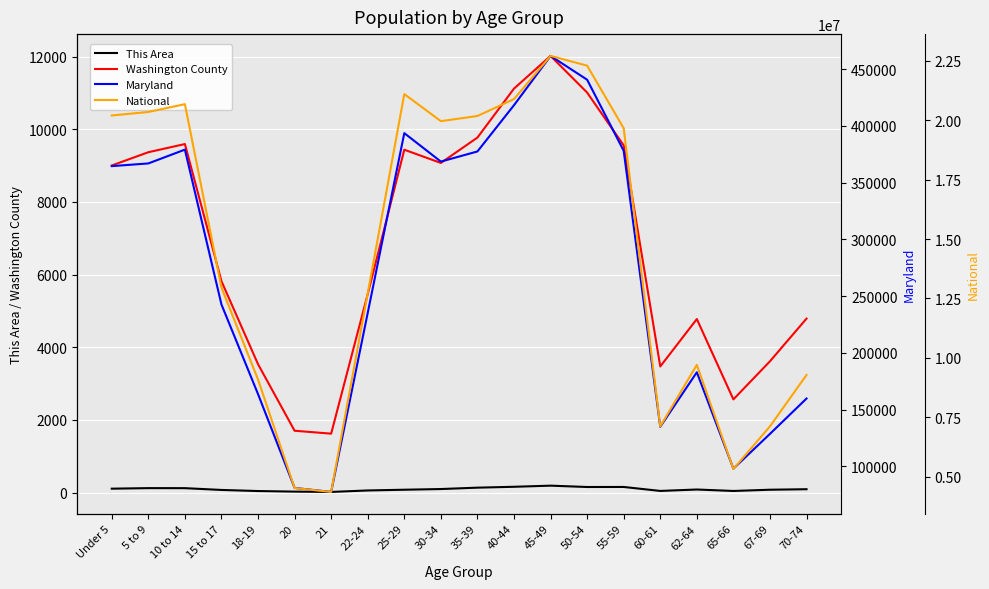

What is the maximum value for This Area?

192